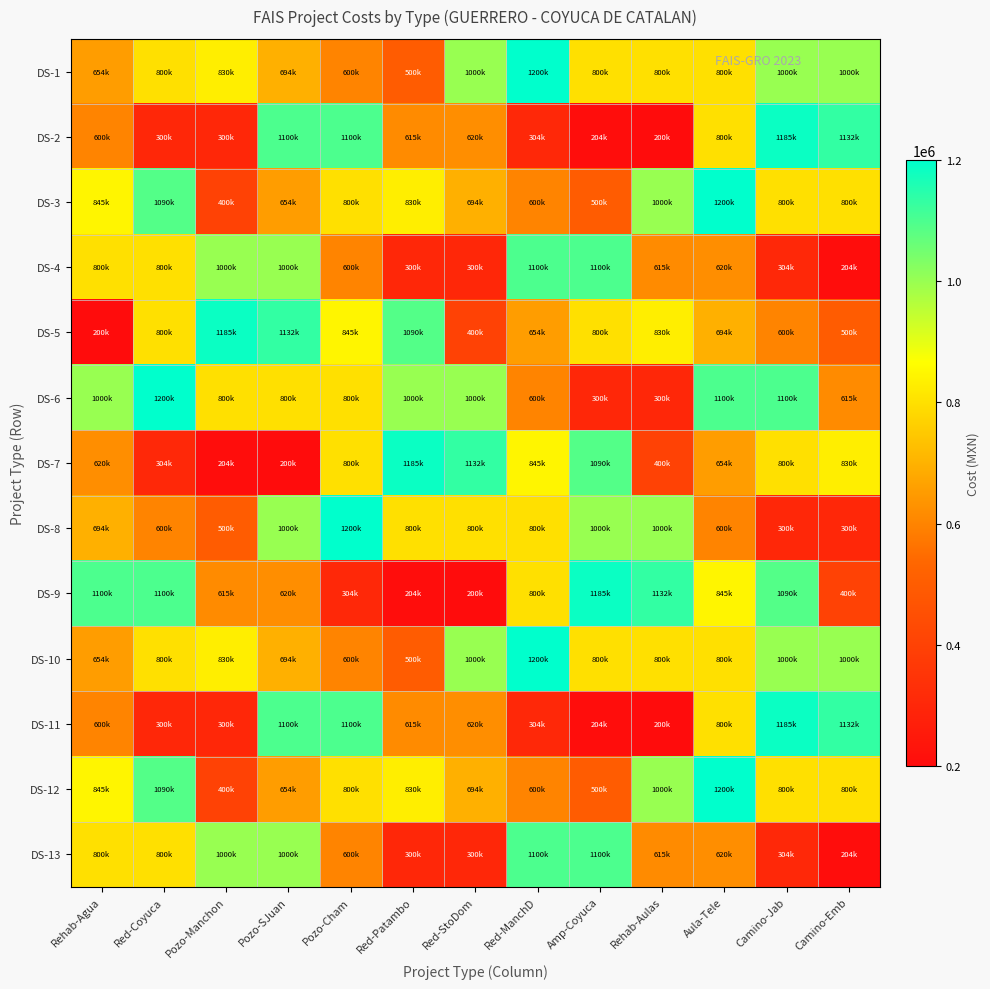

At which category is the sum across all series the highest?

Aula-Tele